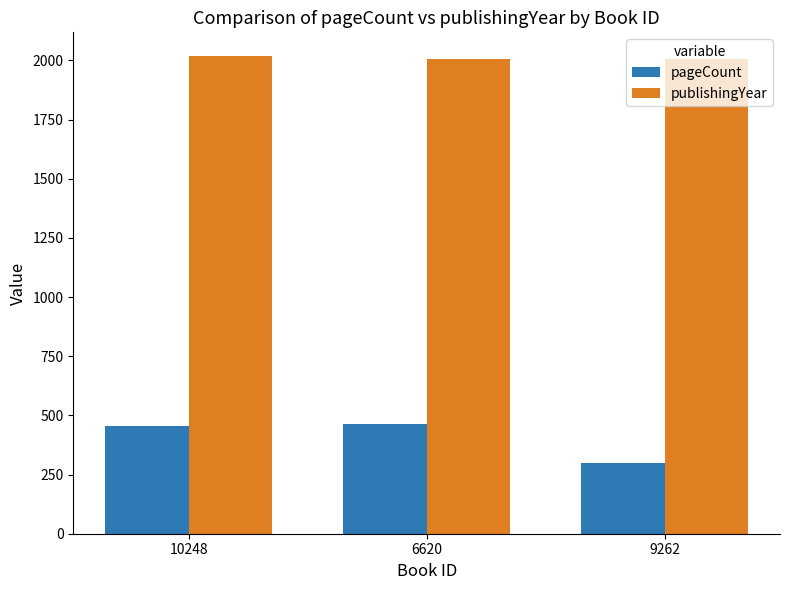

How many bars are there in each group?

2